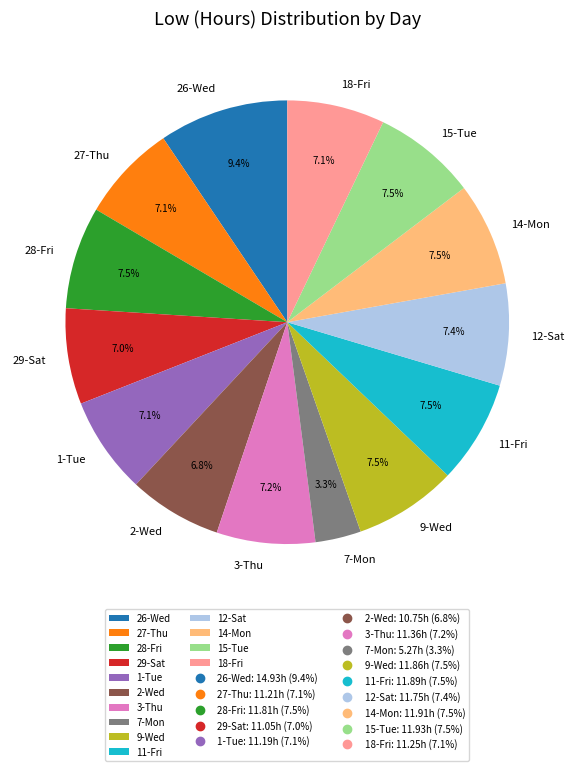

How many slices are in this pie chart?

14